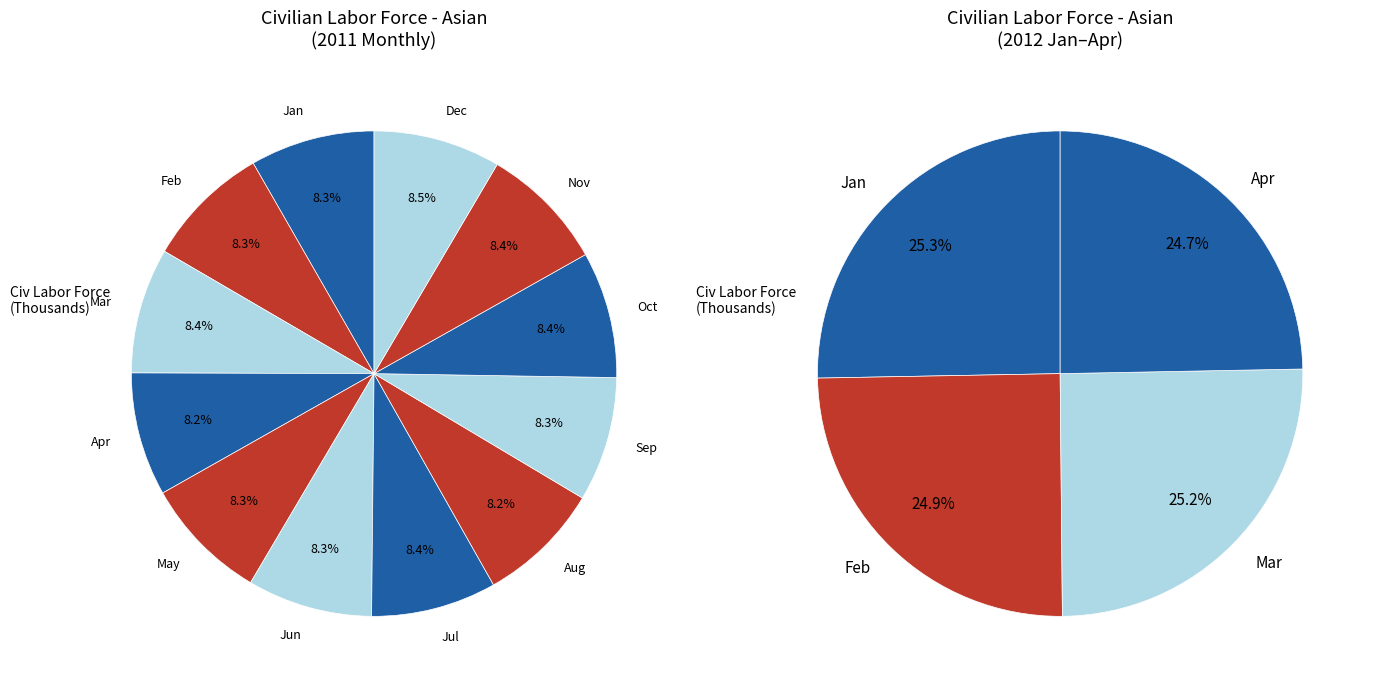

Count the number of slices in the pie.

12